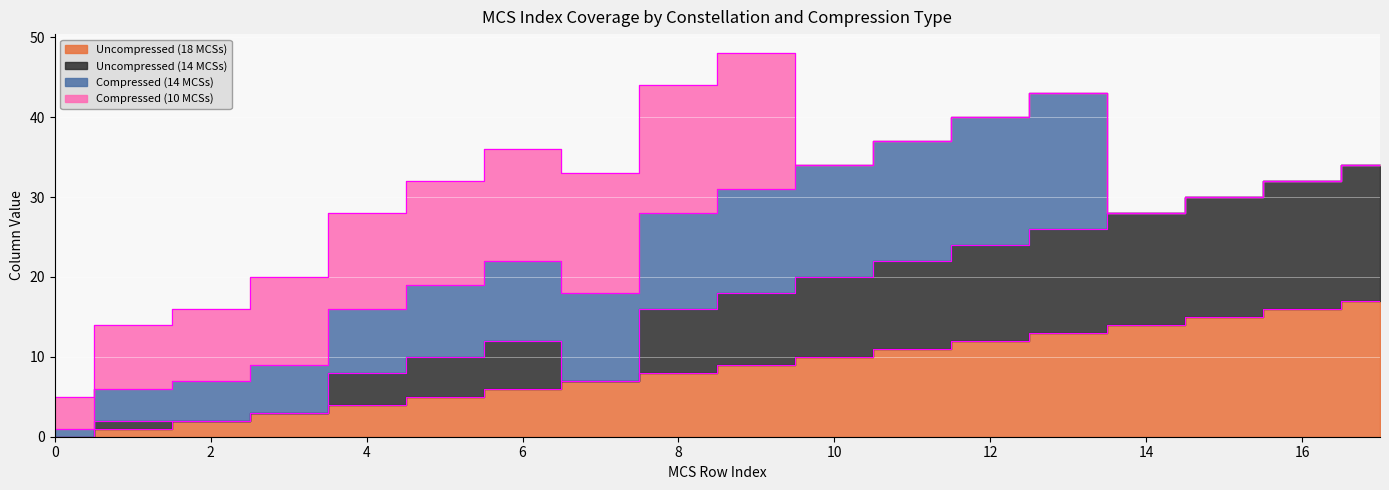

What value does the Uncompressed (14 MCSs) series have at 9?

18